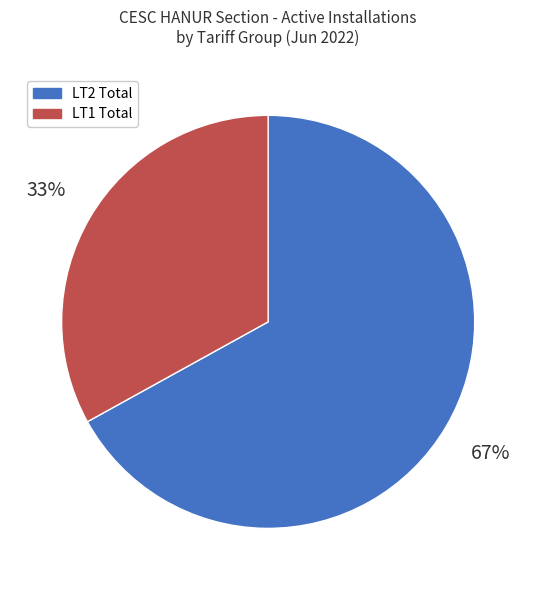

The LT2 Total slice represents 67% of the pie. True or false?

True